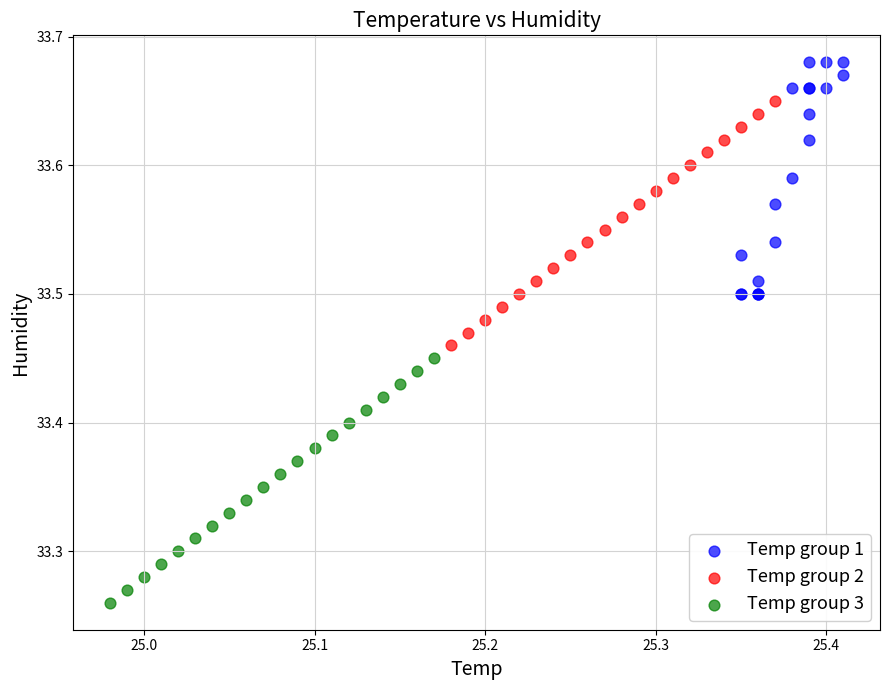

Which series contains the highest Y value?

Temp group 1